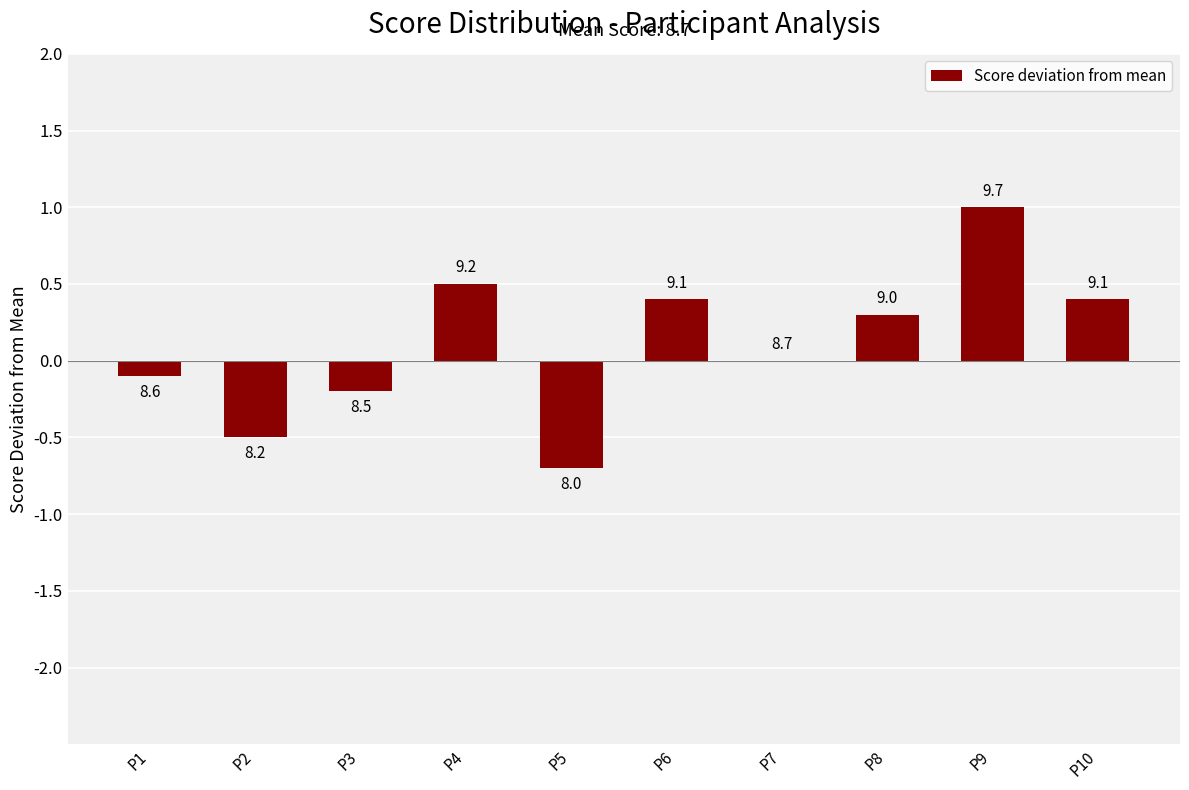

How many distinct data groups are displayed?

1